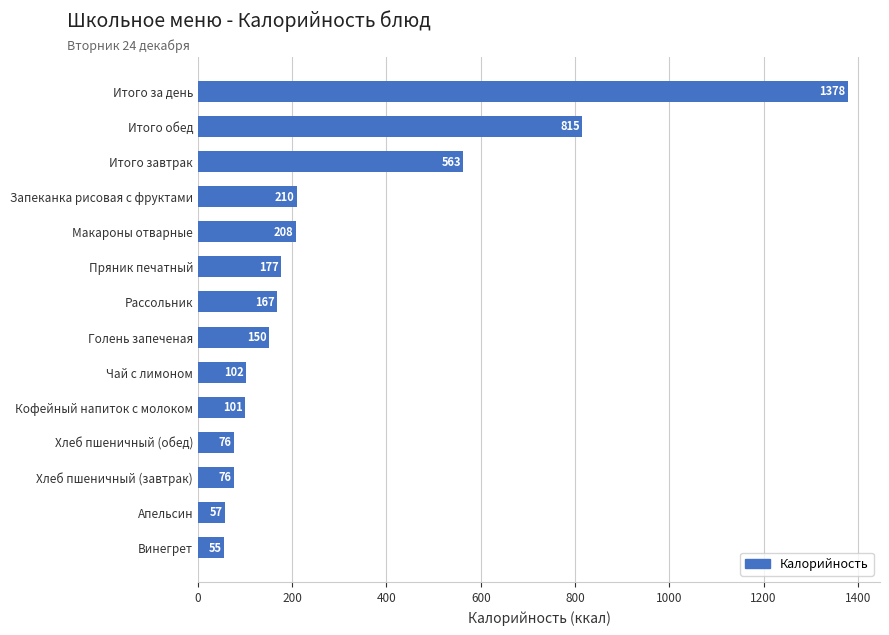

Read the value at Итого завтрак.

563.3